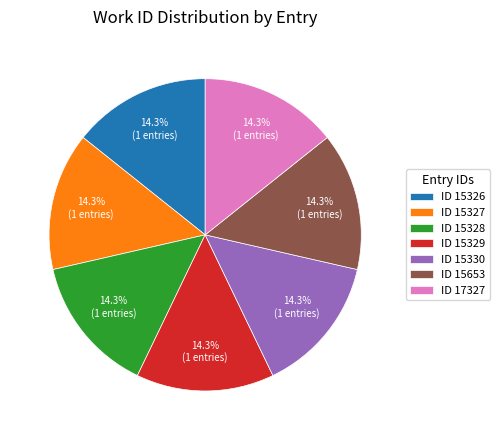

Is there a majority slice in this chart?

No